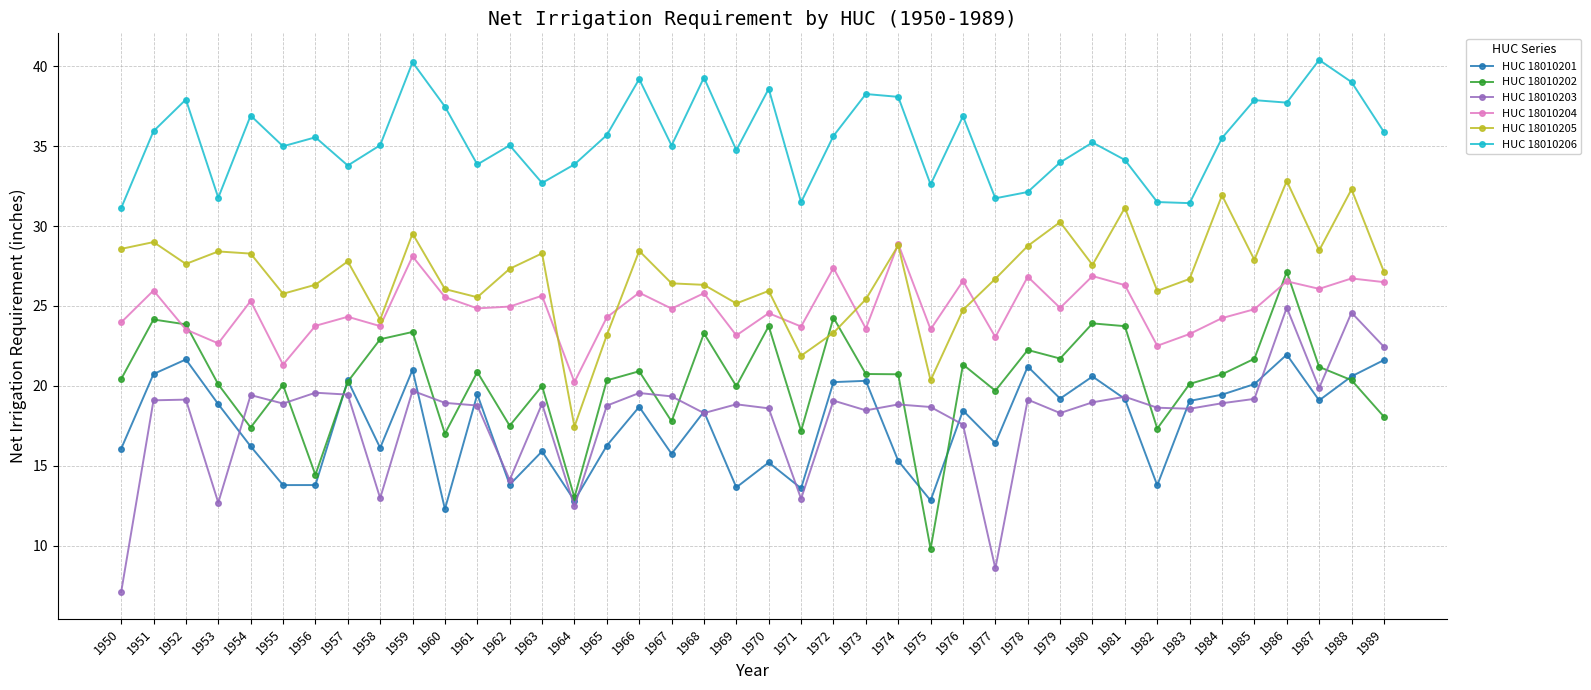

List the series in order of their peak value, highest first.

HUC 18010206, HUC 18010205, HUC 18010204, HUC 18010202, HUC 18010203, HUC 18010201